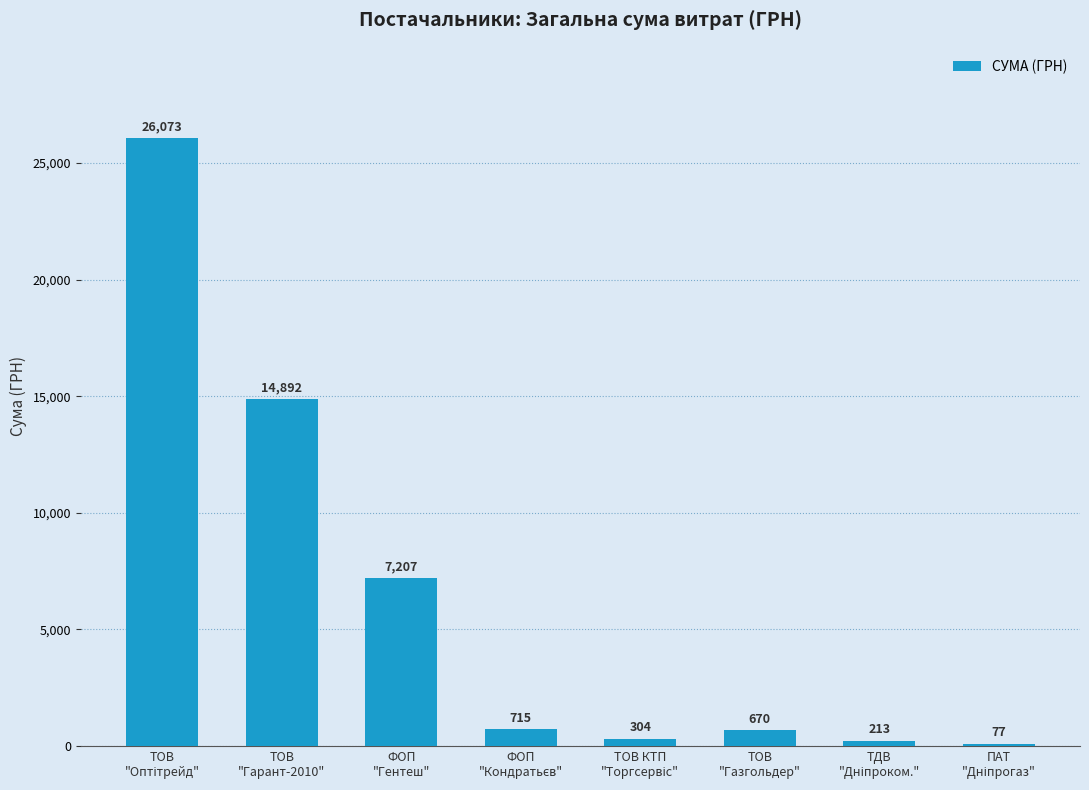

Are the bars grouped side by side (vs. stacked)?

No